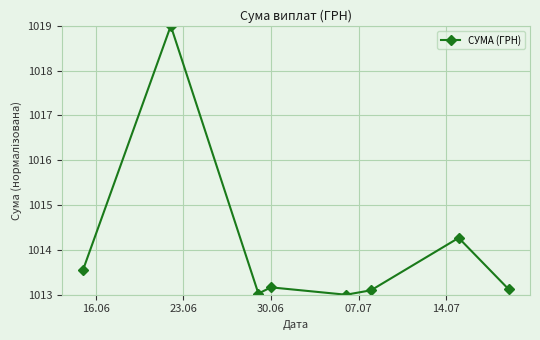

What is the value of the 2nd point from the left?

1019.0